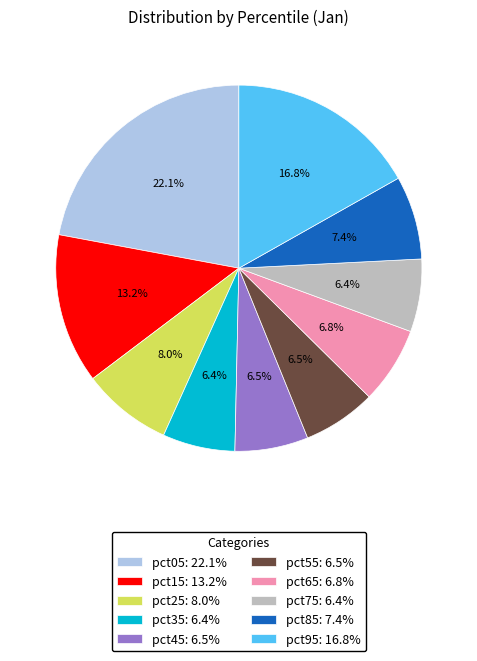

The pct45 slice represents 18% of the pie. True or false?

False